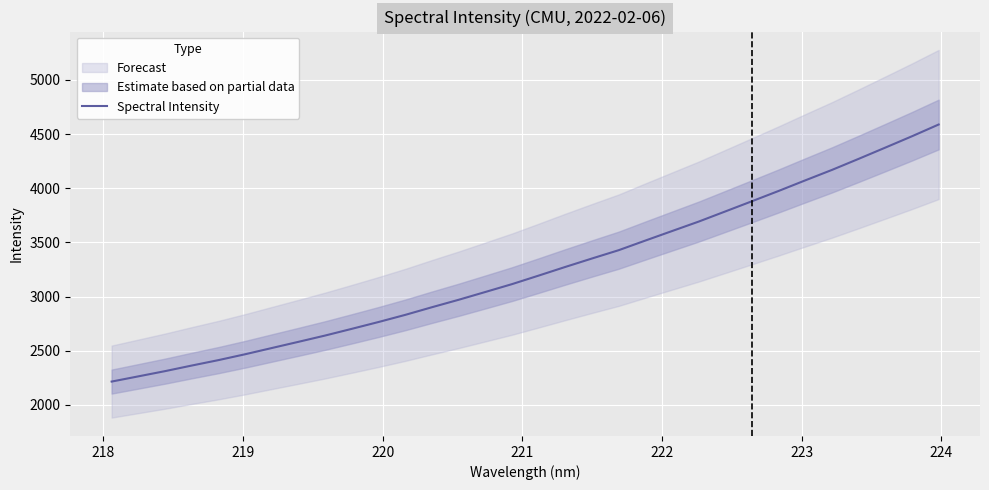

What is the difference between the maximum and minimum values?

2372.1